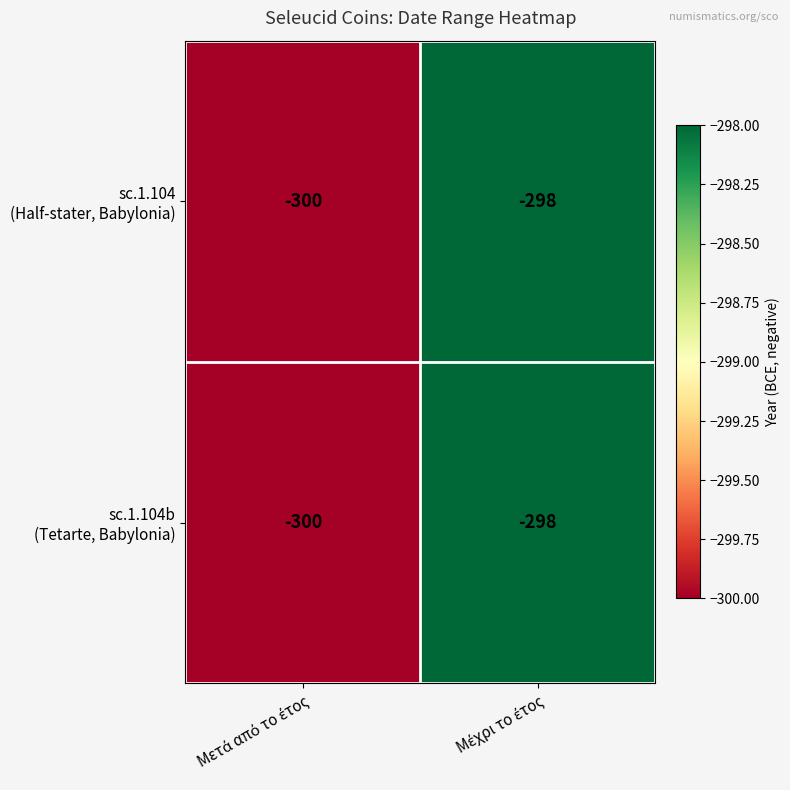

What is the smallest value displayed?

-300